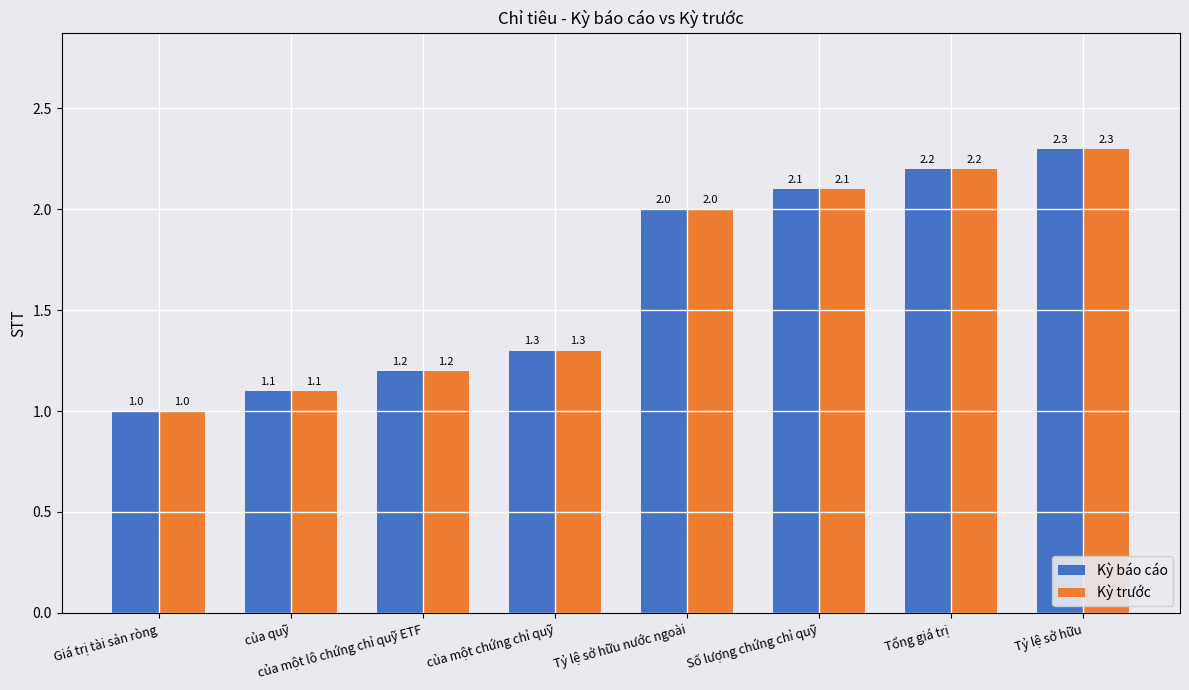

How many values in the Kỳ báo cáo series are below 2?

4